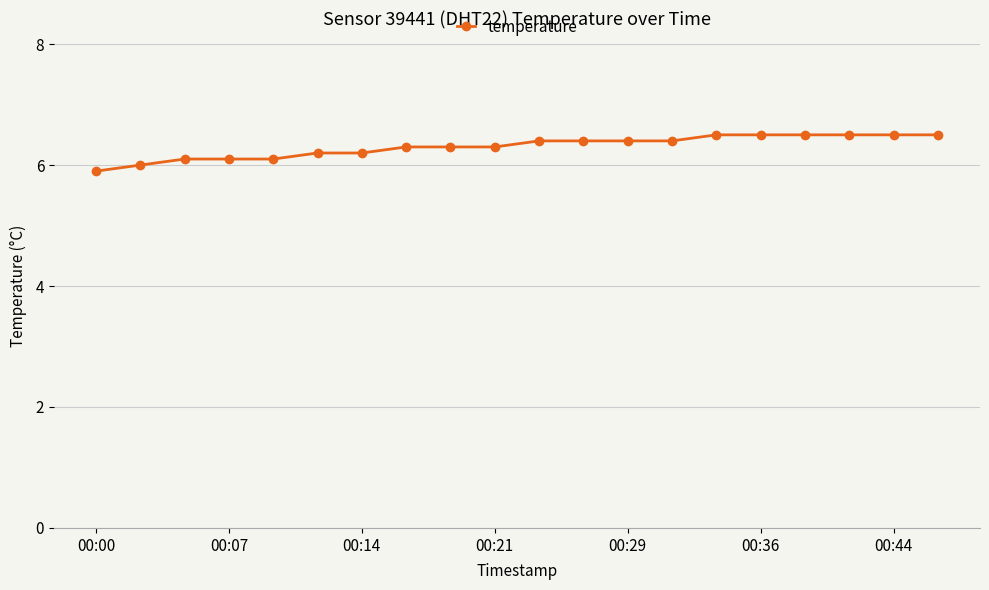

Does the chart display data point markers on the line(s)?

Yes